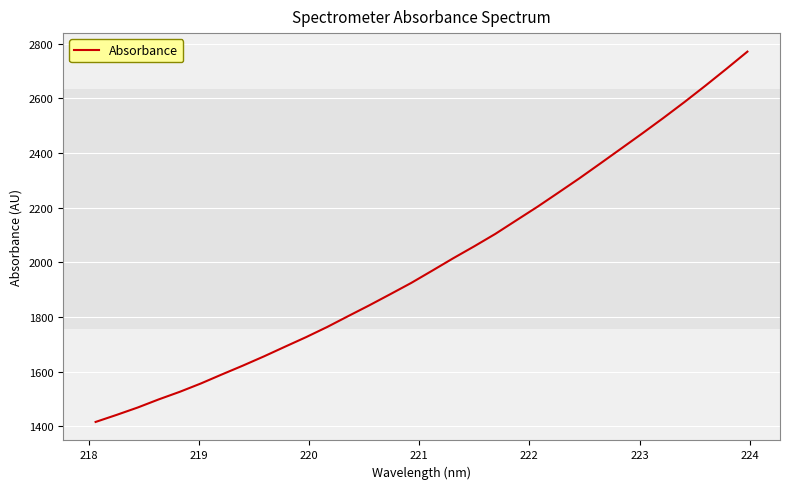

What is the smallest value displayed?

1415.6